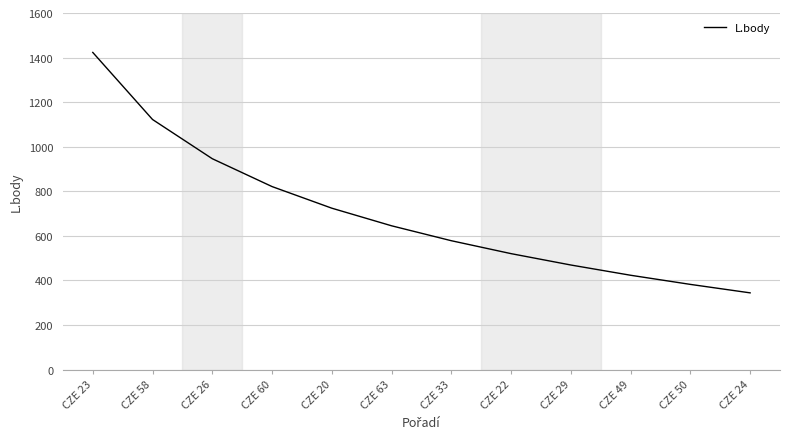

How many values are below 645?

6